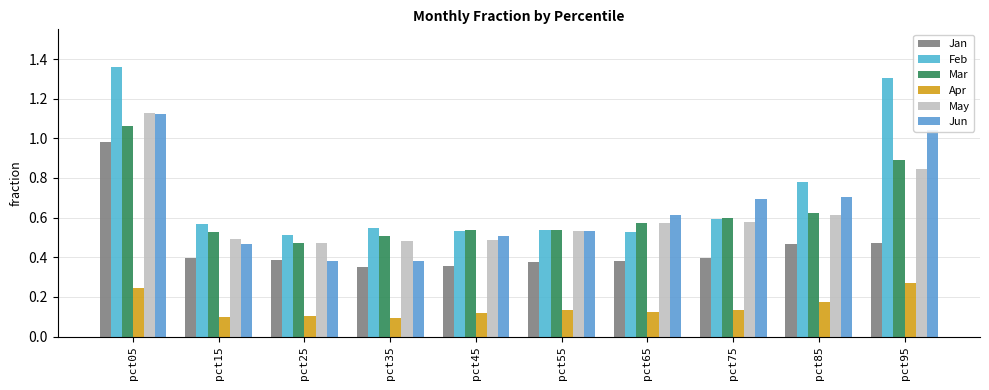

Which has a higher value, pct35 or pct15?

pct15